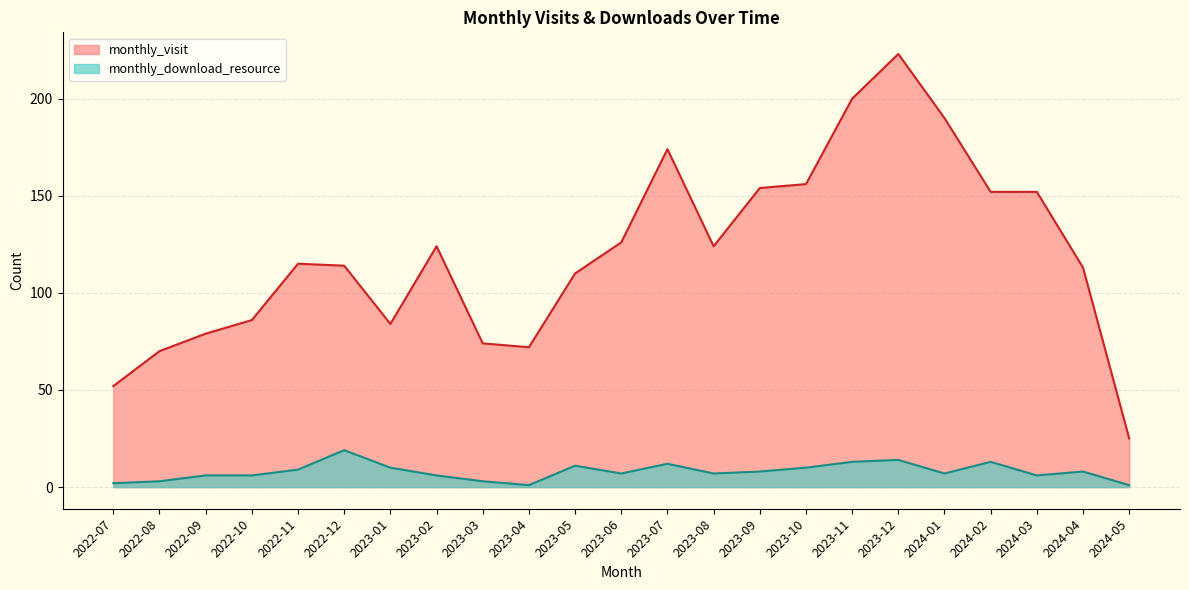

How many lines are shown in the chart?

2